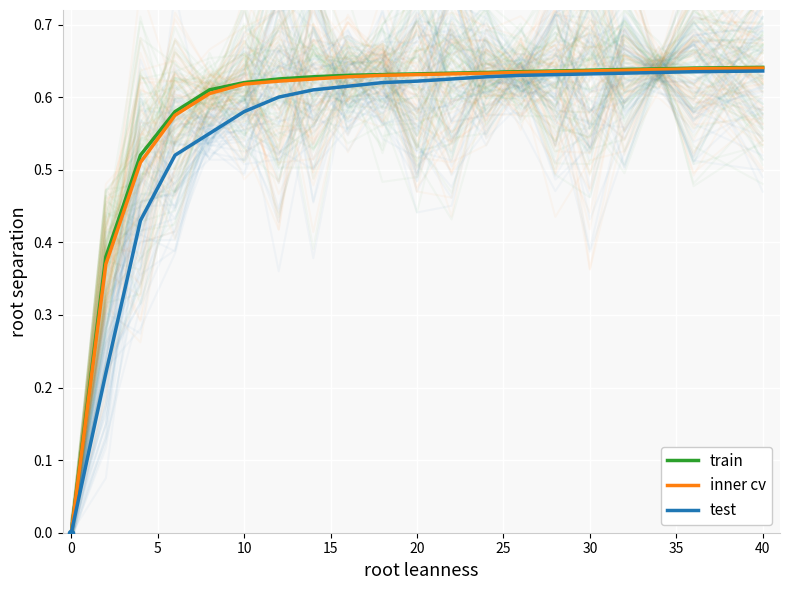

Which series contains the highest Y value?

train